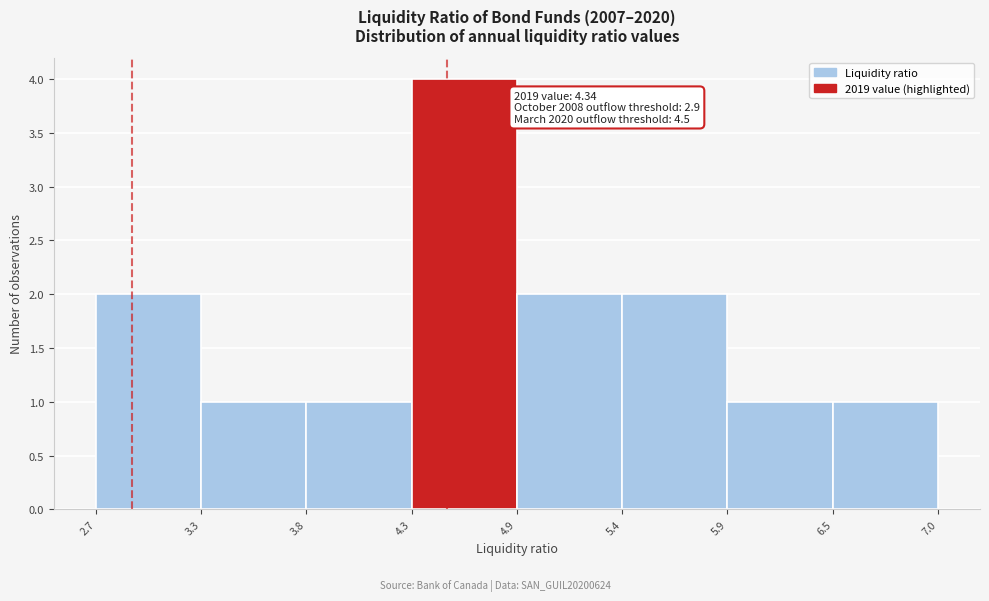

Reading left to right, extract all data points from this chart.

2	1	1	4	2	2	1	1